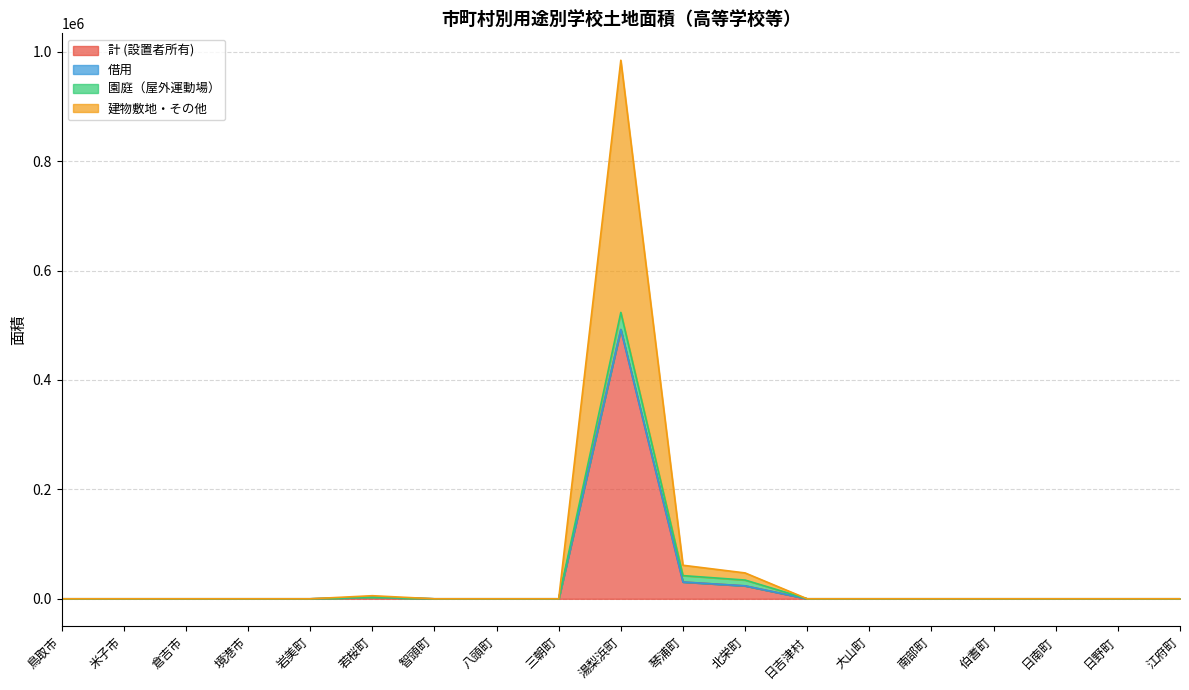

What is the difference between the maximum and minimum values in the 計 (設置者所有) series?

492144